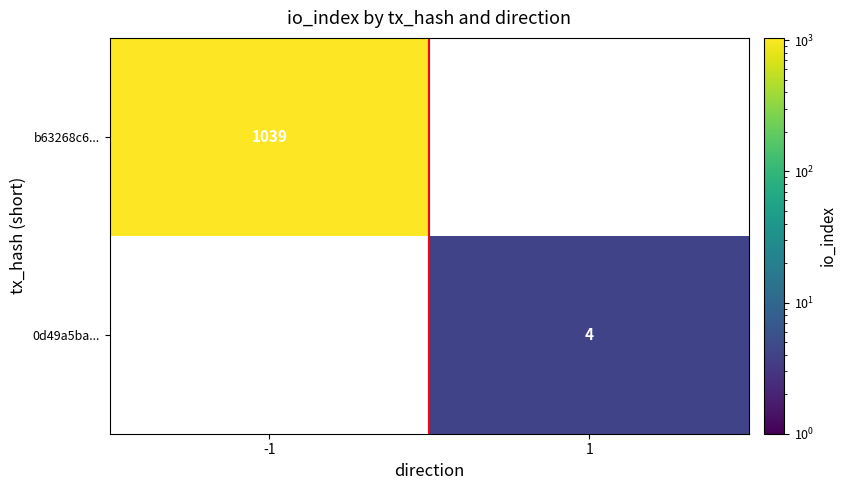

Is the value of 0d49a5ba... at 1 greater than the value of b63268c6... at -1?

No